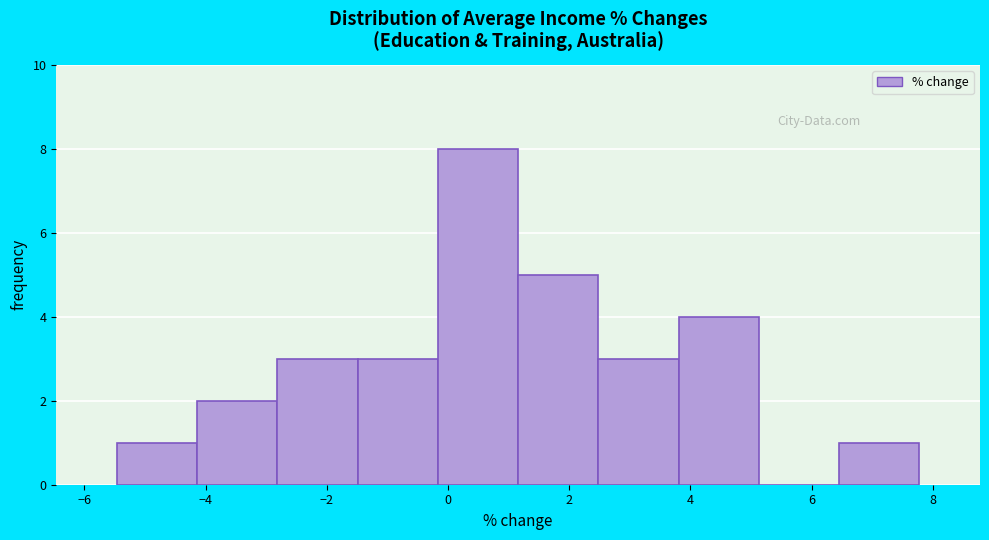

Over which range of the x-axis is the bar tallest?

-0.2 to 1.2